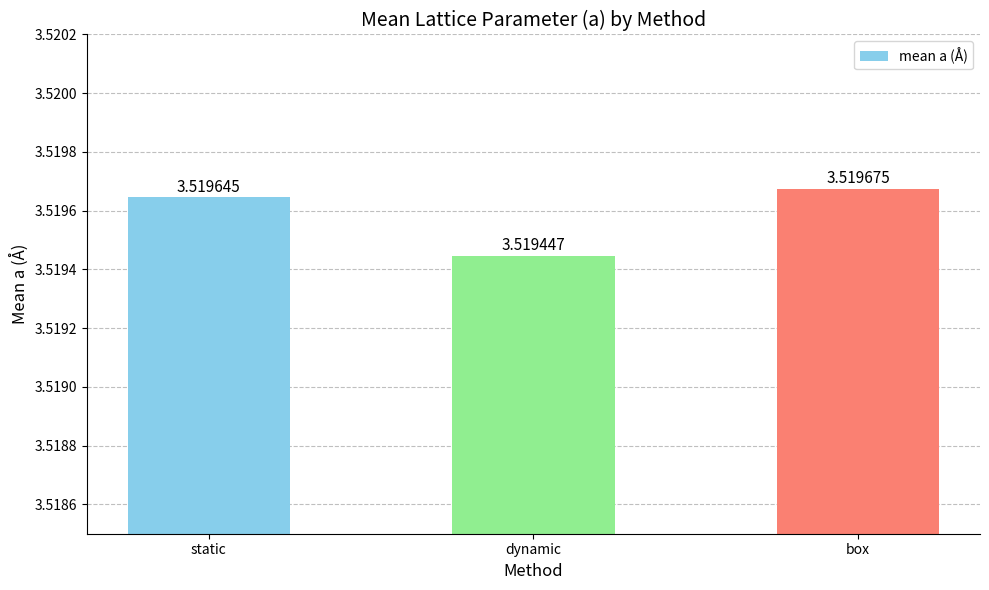

Where is the data nearest to the value 3?

dynamic